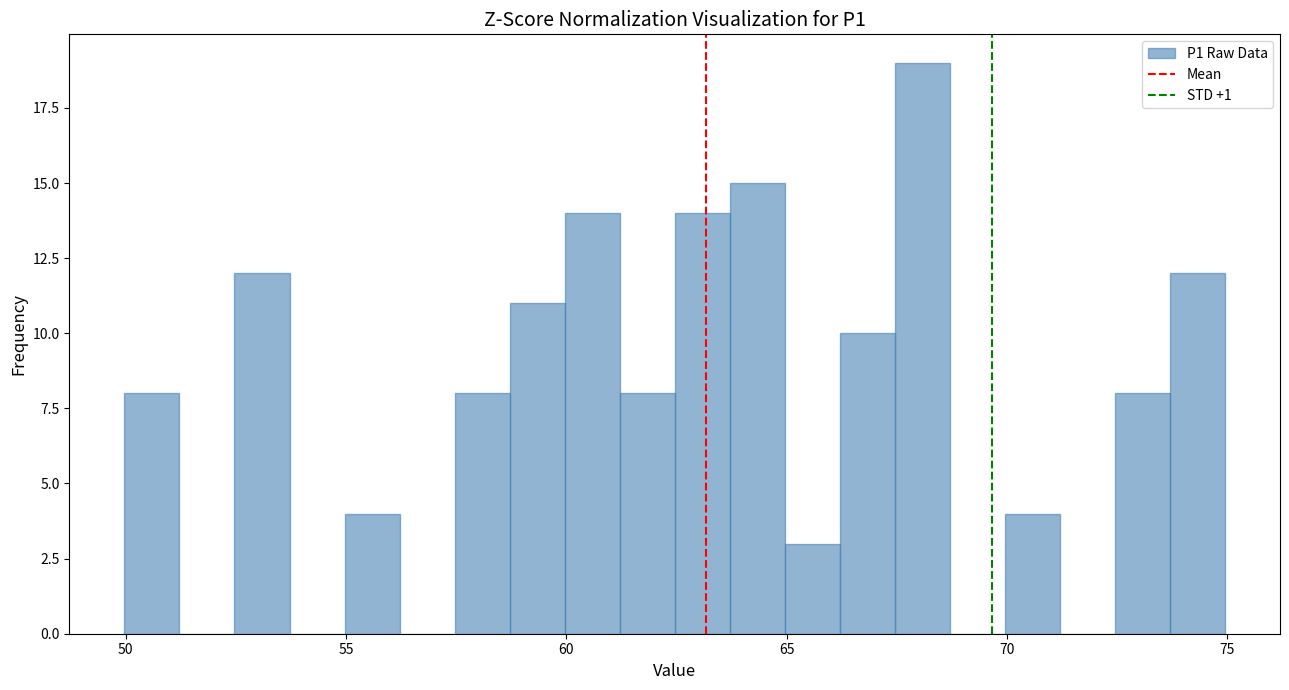

Read against the x-axis, roughly where is the centre of the tallest bar?

68.0